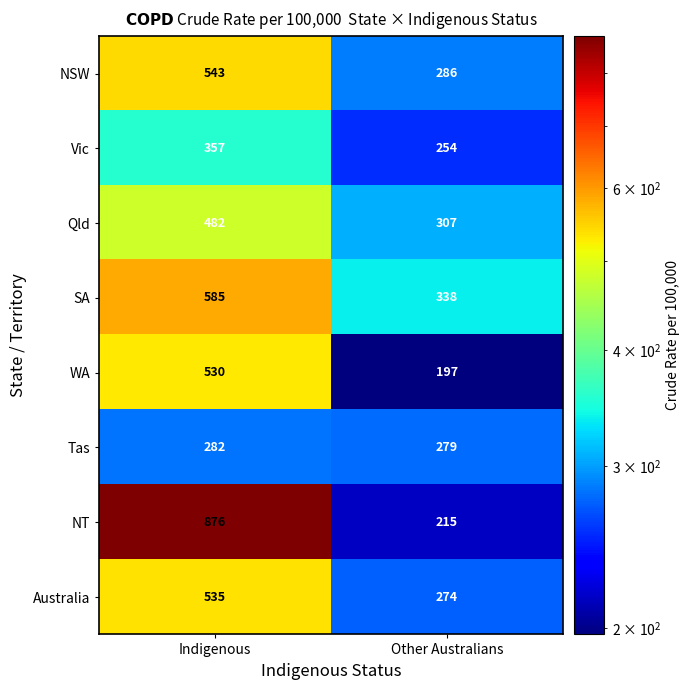

Which series has the widest spread of values?

NT